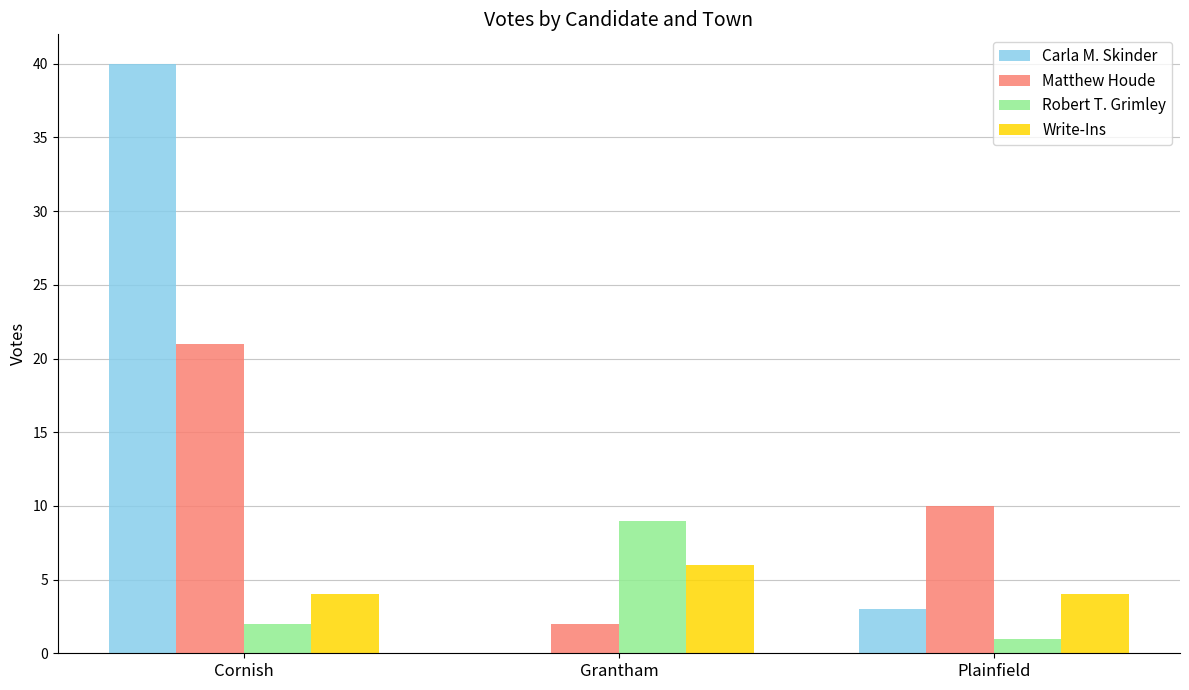

Is the value of Matthew Houde at Cornish greater than the value of Carla M. Skinder at Cornish?

No